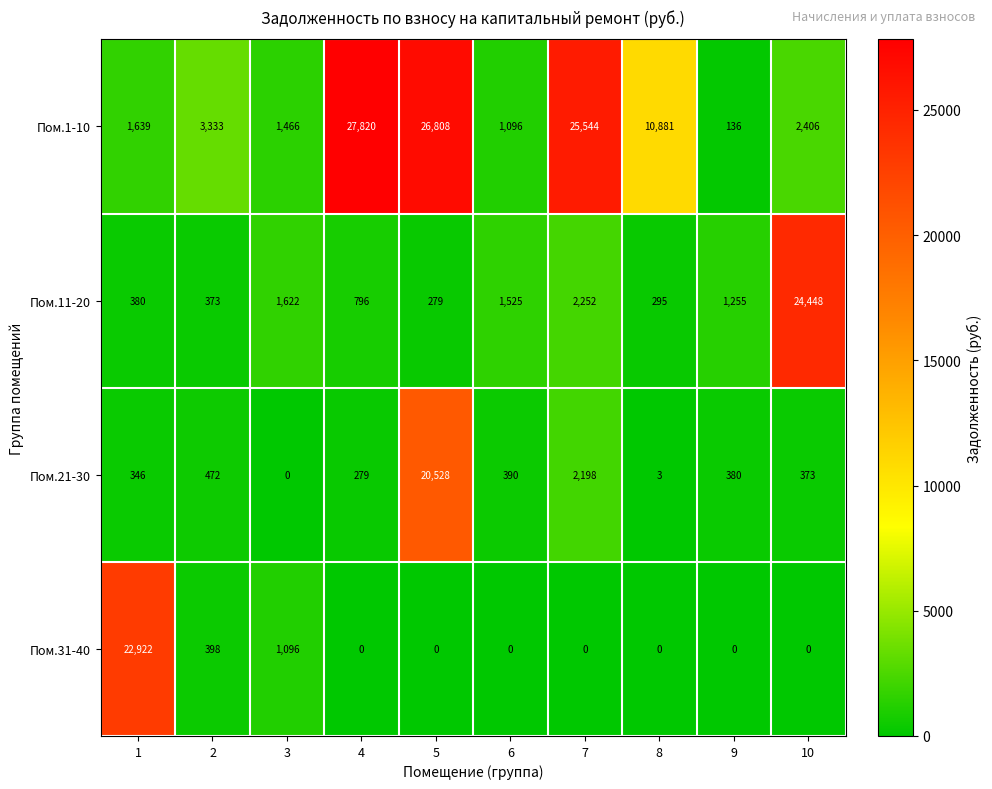

List the series in order of their peak value, lowest first.

Пом.21-30, Пом.31-40, Пом.11-20, Пом.1-10